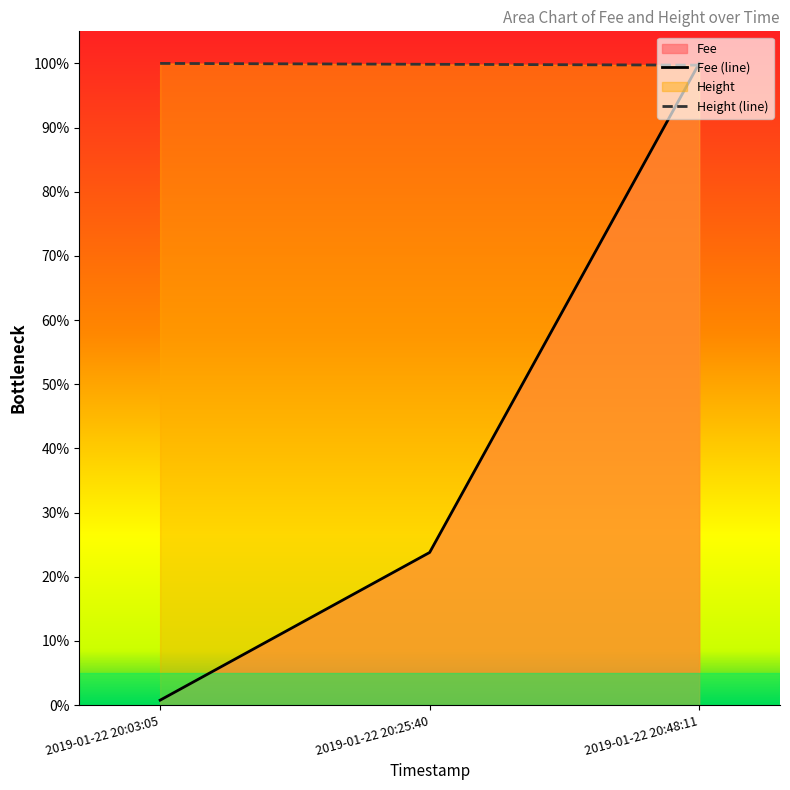

At which label is Fee closest to 0?

2019-01-22 20:03:05